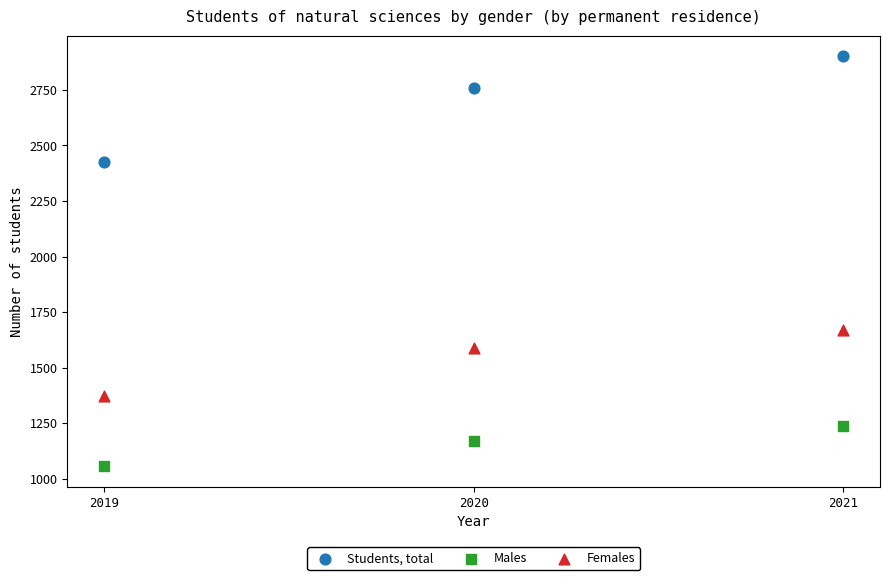

What are all the series names shown in the legend?

Students, total, Males, Females